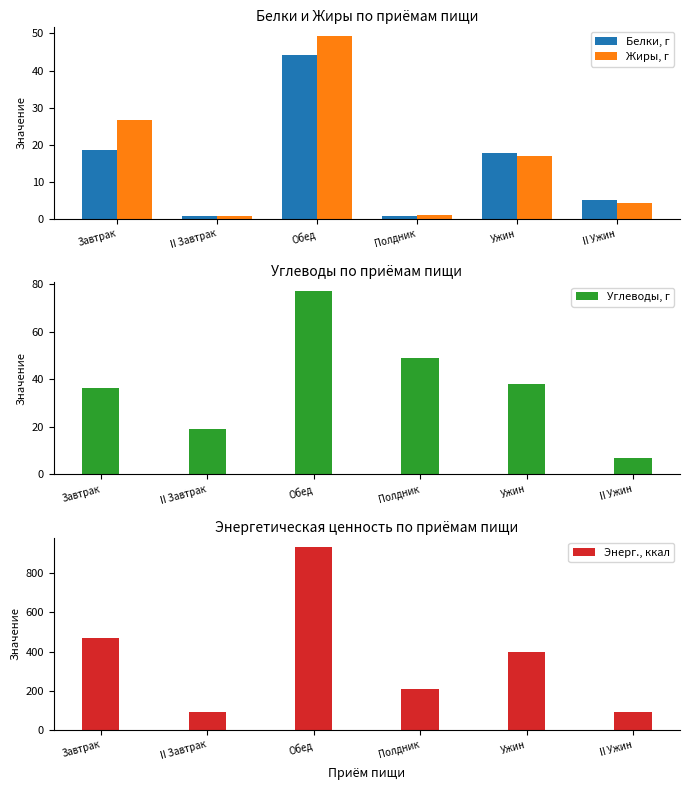

At how many categories does at least one series exceed 907?

1